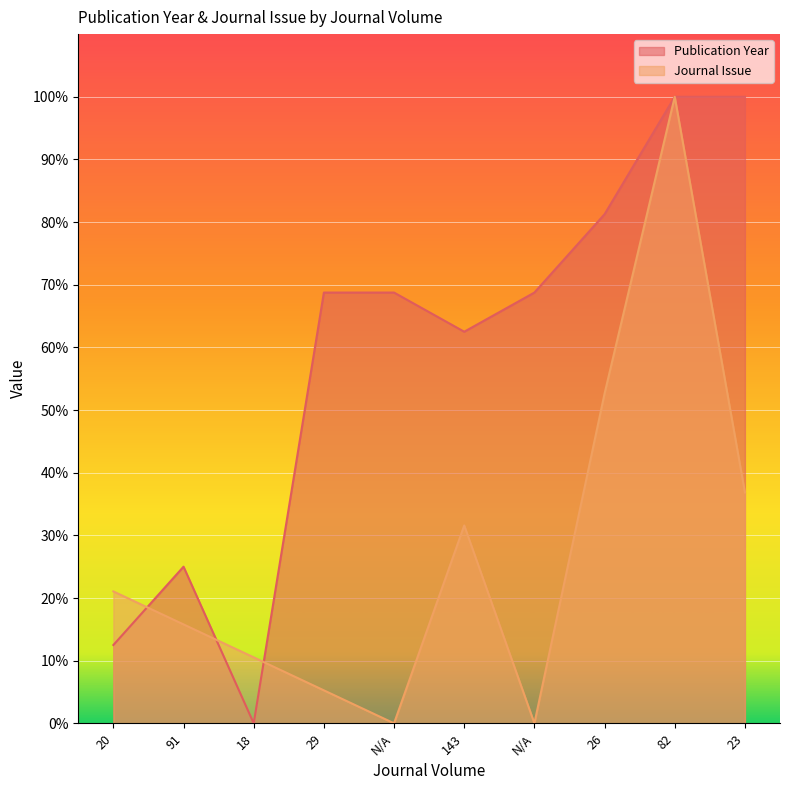

The value of Publication Year at 20 is 12.5. True or false?

True